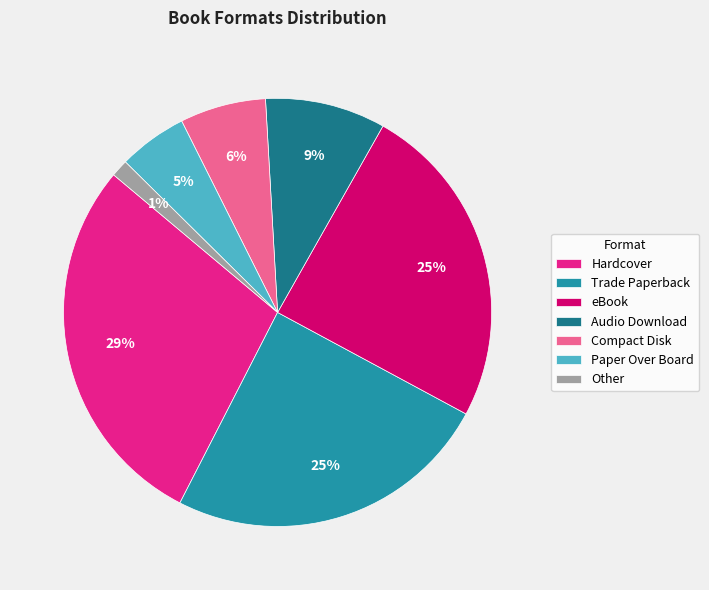

Which slice is the smallest?

Other